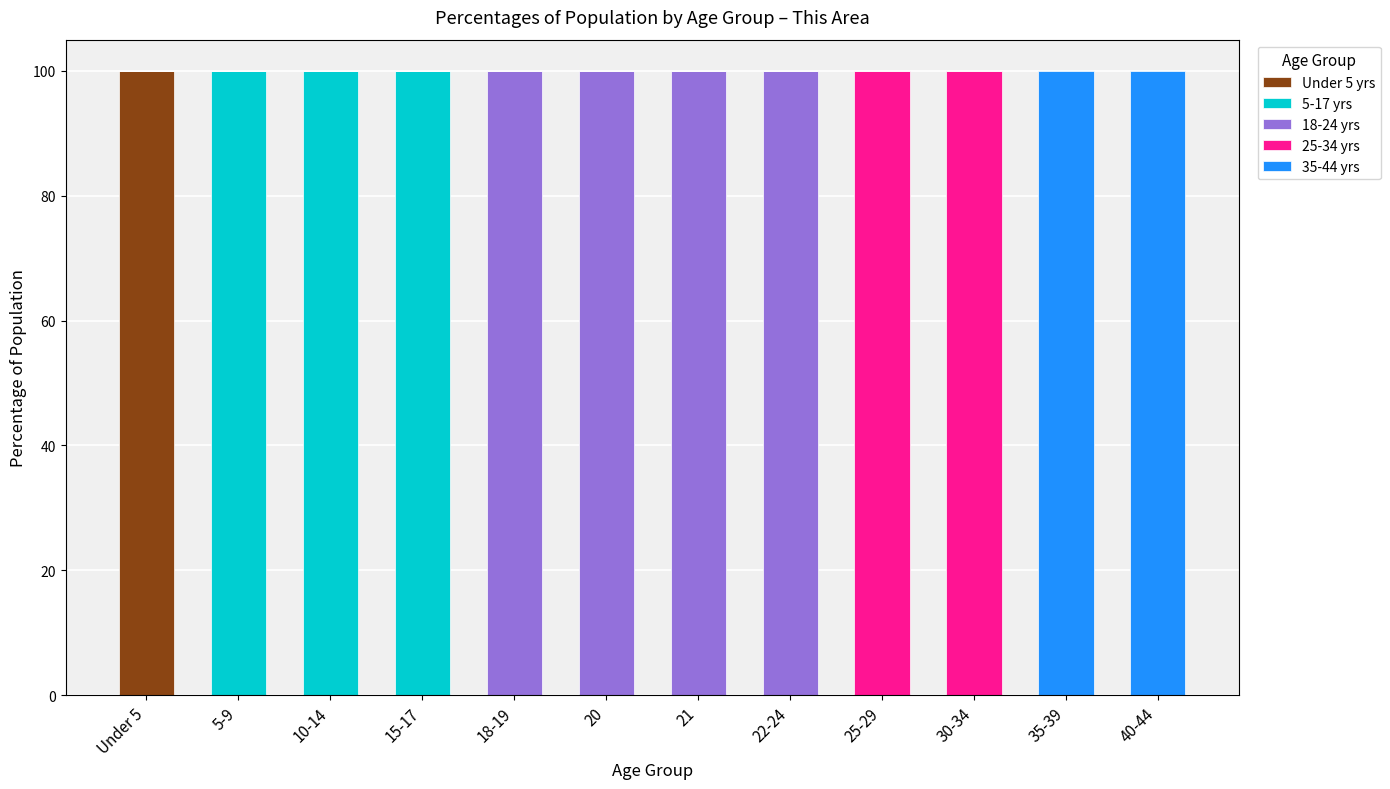

What is the total value across all series at 22-24?

100